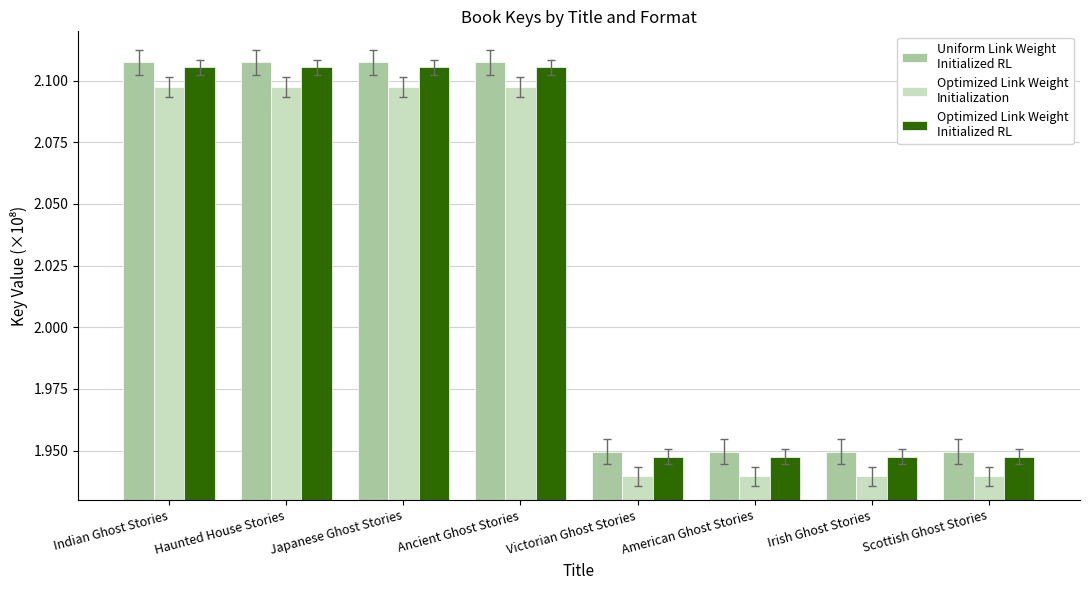

What position from the left is American Ghost Stories?

6